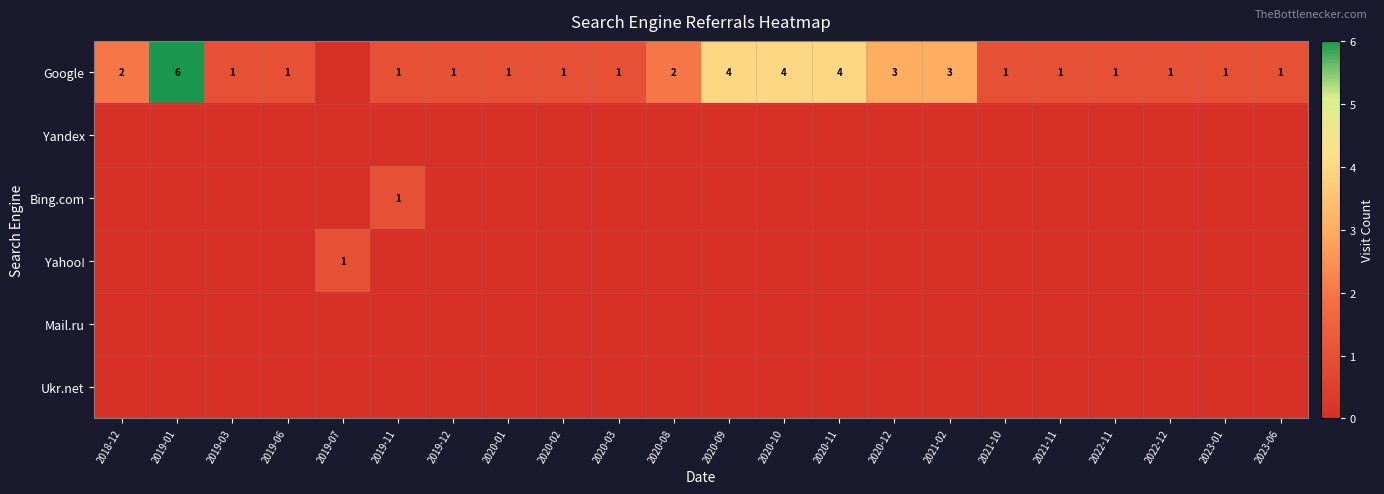

Which series changed the most between 2018-12 and 2023-01?

row_0